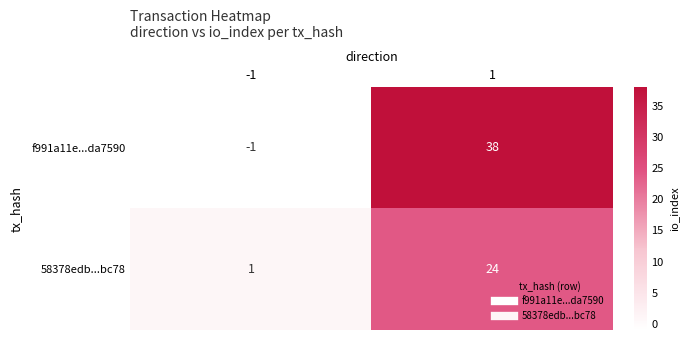

How many distinct data groups are displayed?

2